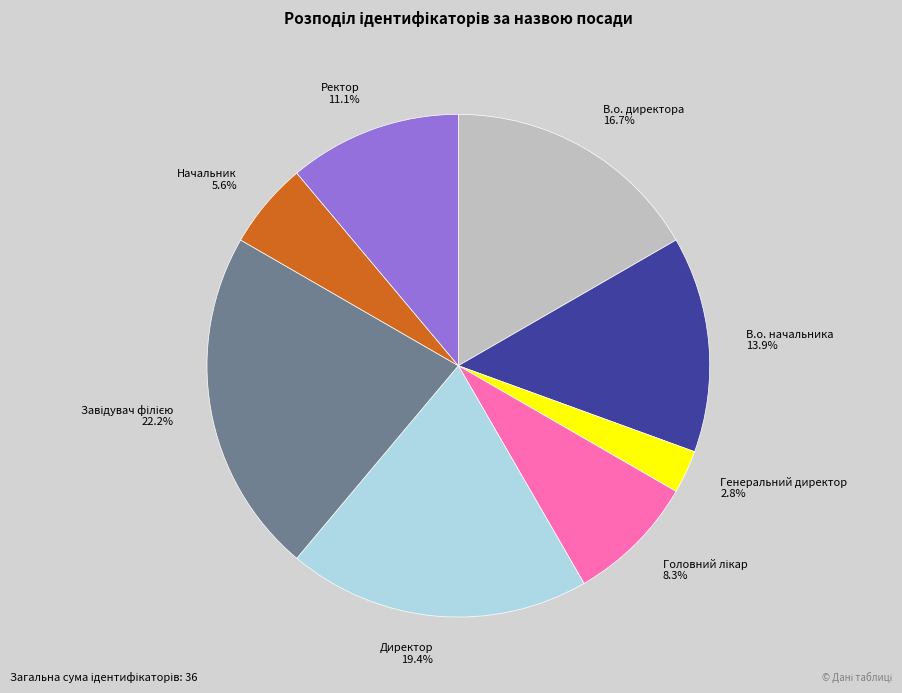

What is the smallest slice in the pie chart?

Генеральний директор